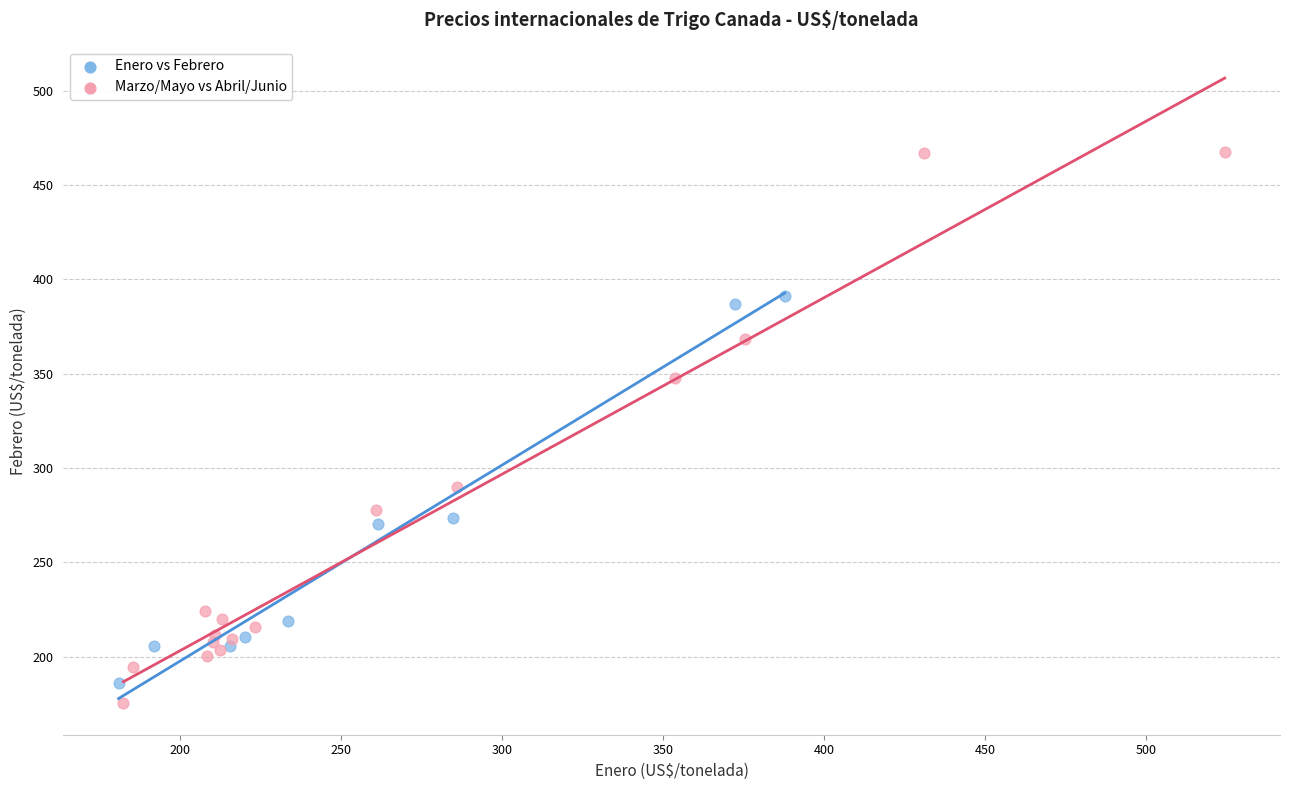

Which series contains the highest Y value?

Marzo/Mayo vs Abril/Junio